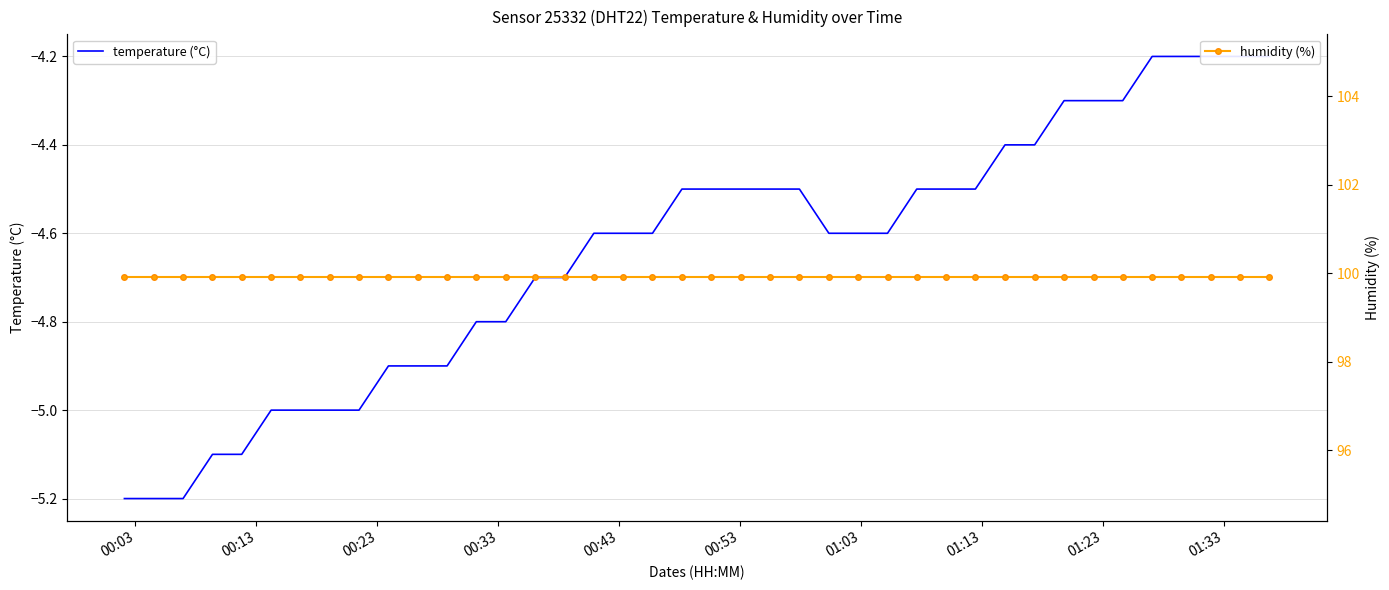

What is the sum of all temperature (°C) values?

-185.8